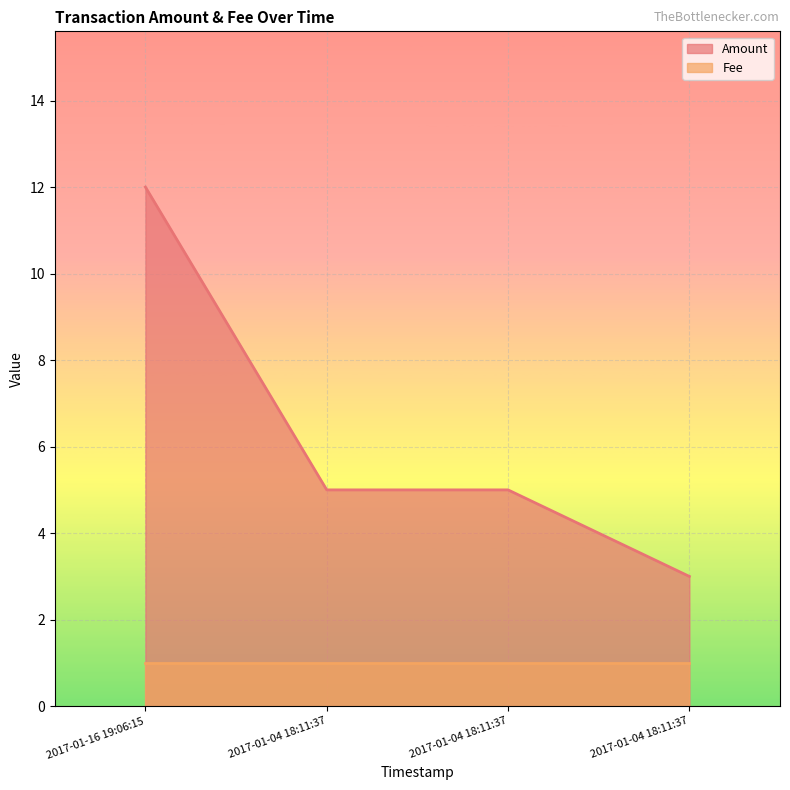

What is the ratio of the value at 2017-01-04 18:11:37 to the value at 2017-01-04 18:11:37?

0.6